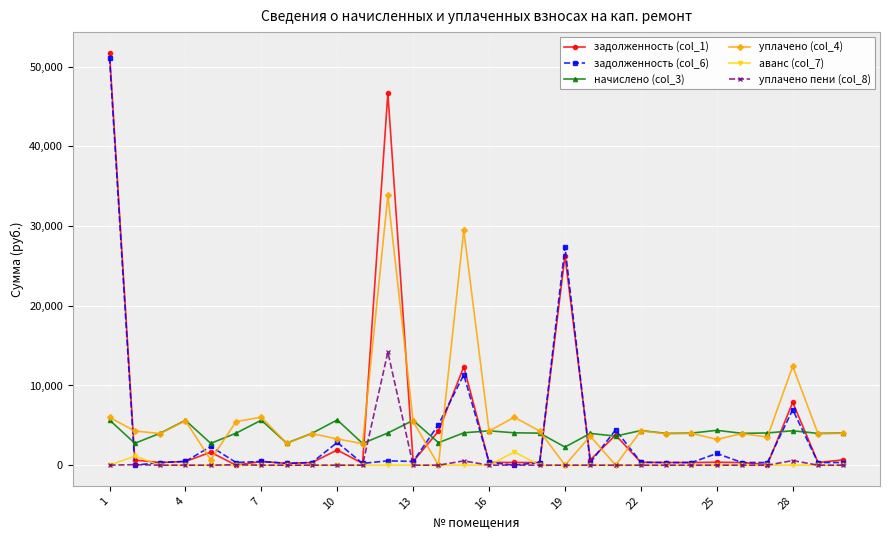

True or false: задолженность (col_1) has more than 0 interior local peaks.

True